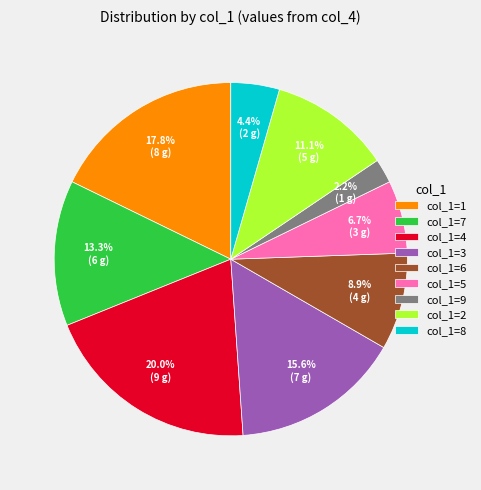

To the nearest percent, what is the average slice percentage?

11%